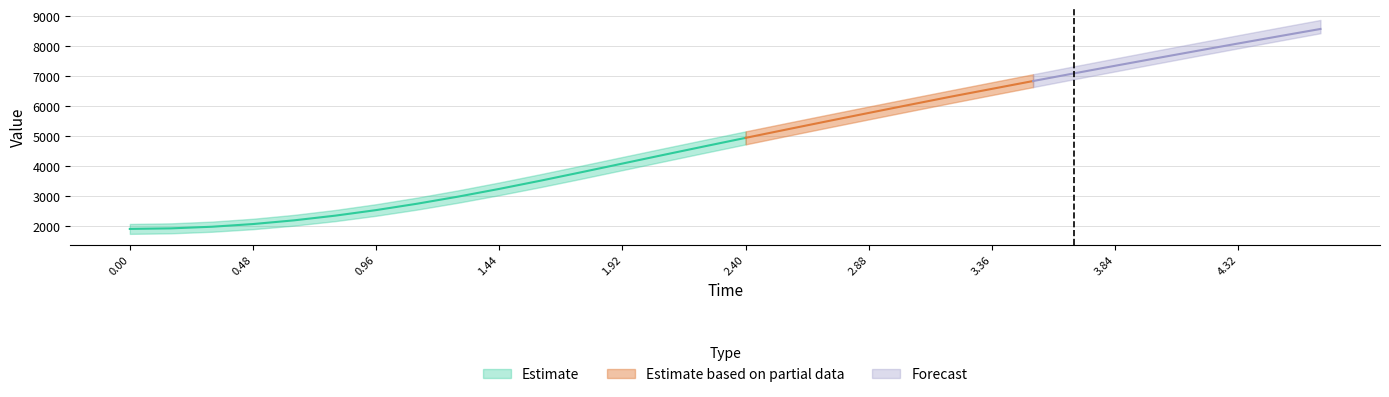

Does the chart have visible grid lines?

Yes